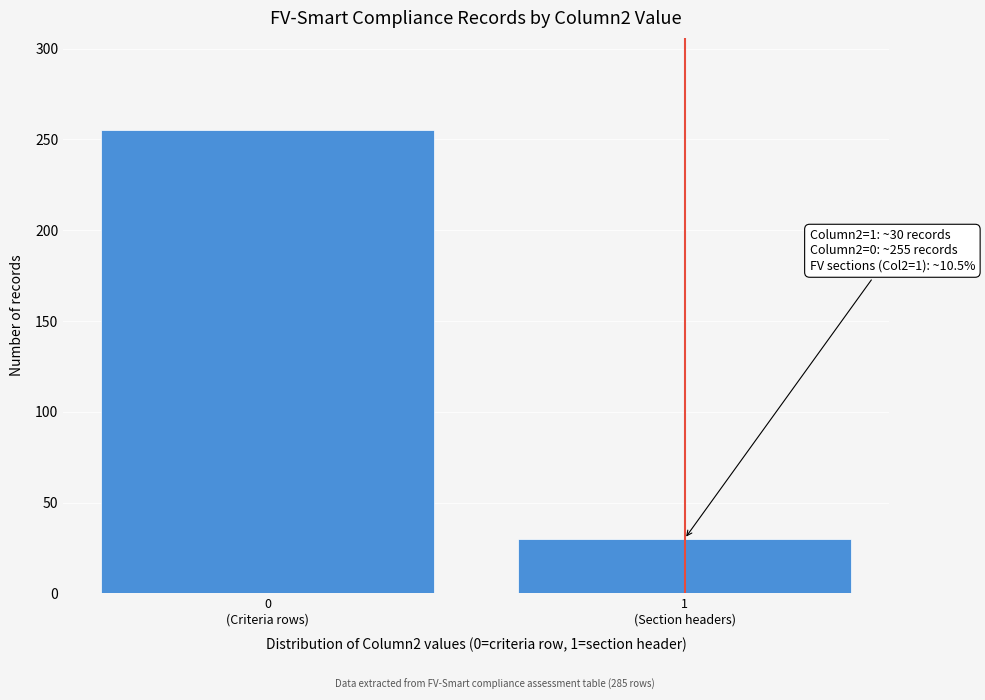

Reading left to right, what are all the values shown in this chart?

255	30